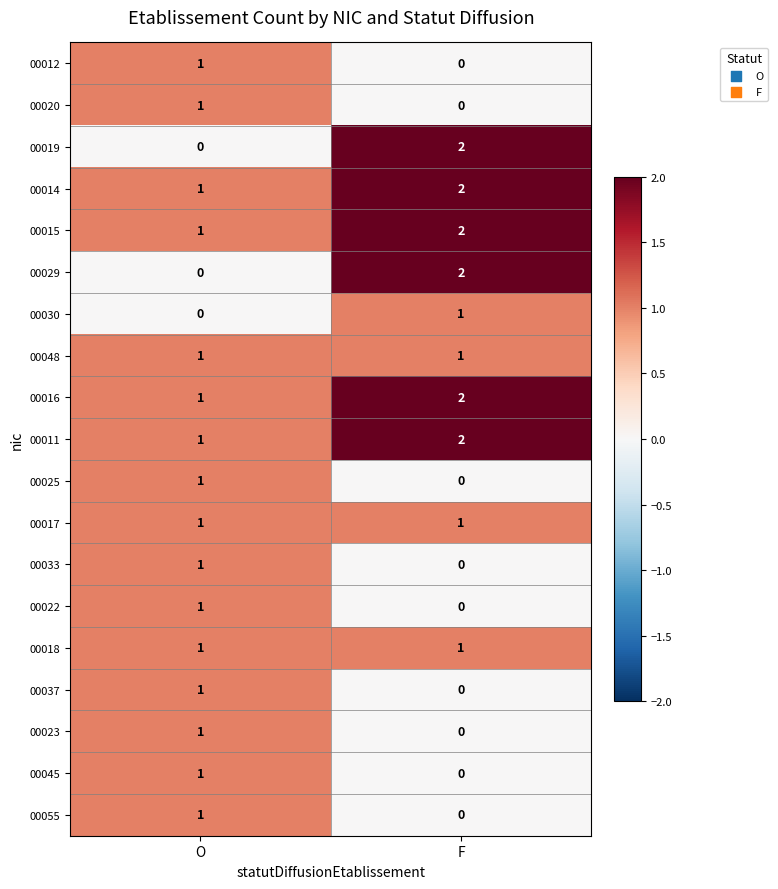

The value of 00045 at F is 0. True or false?

True